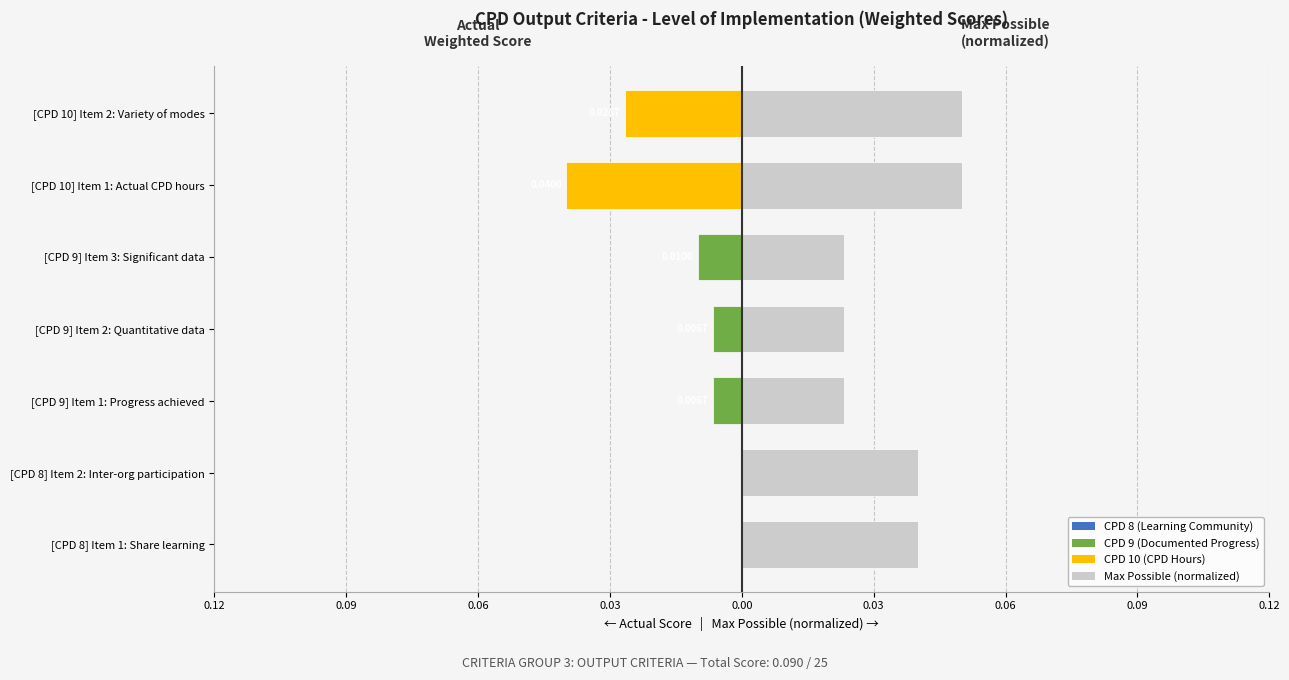

Which has a higher value, [CPD 10] Item 2: Variety of modes or [CPD 8] Item 2: Inter-org participation?

[CPD 8] Item 2: Inter-org participation